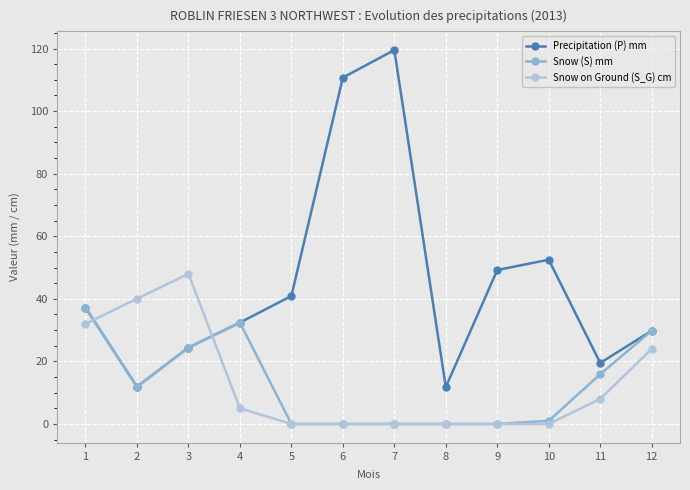

List the series in order of their peak value, lowest first.

Snow (S) mm, Snow on Ground (S_G) cm, Precipitation (P) mm